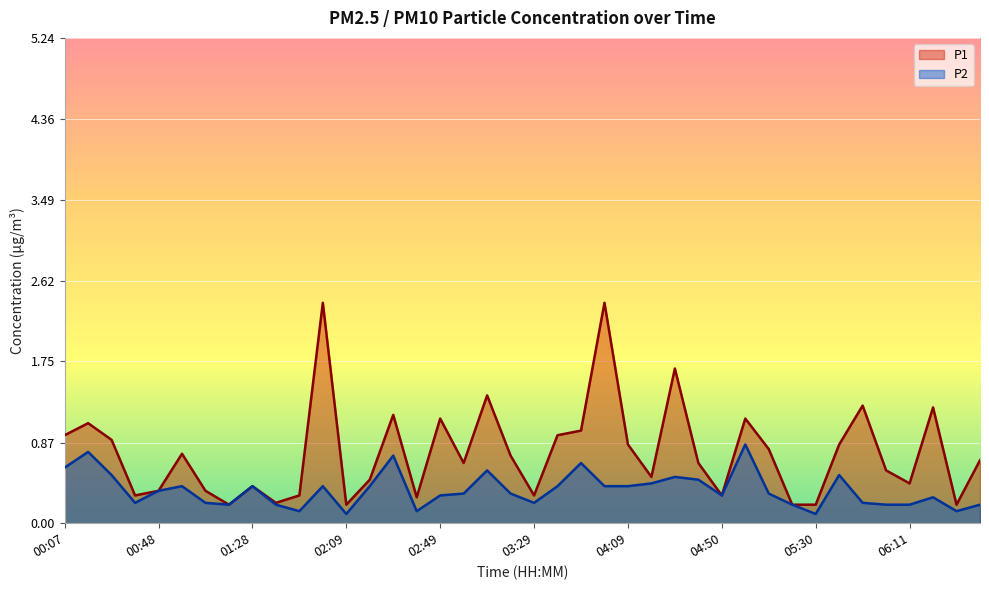

What is the sum of all P1 values?

30.4